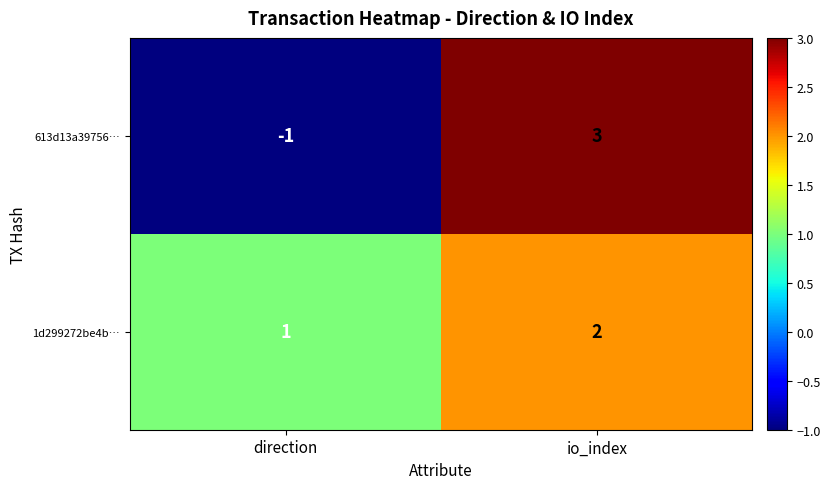

How many series are shown in this chart?

2